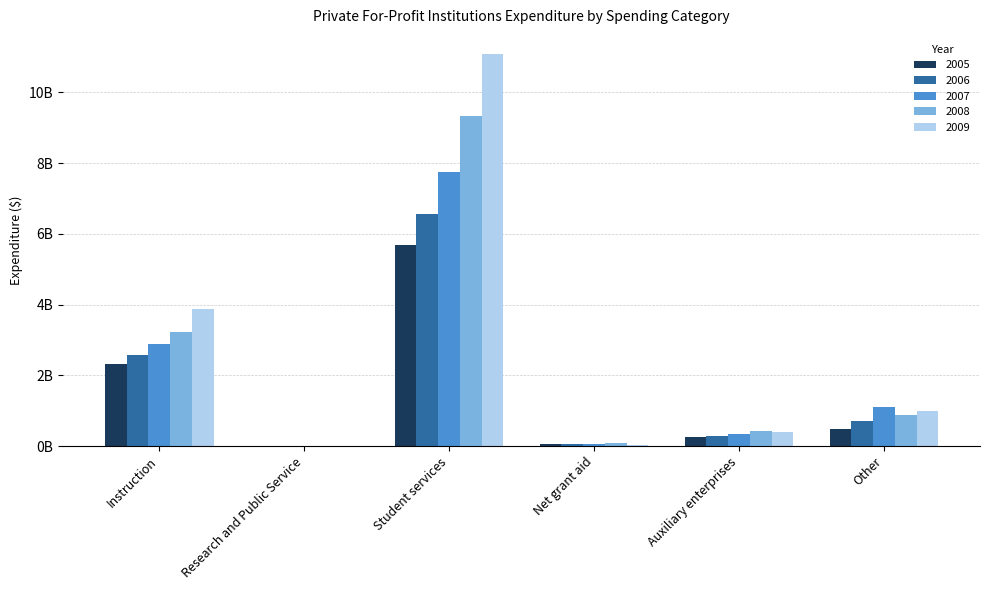

What is the difference between the 2009 values at Other and Research and Public Service?

968328198